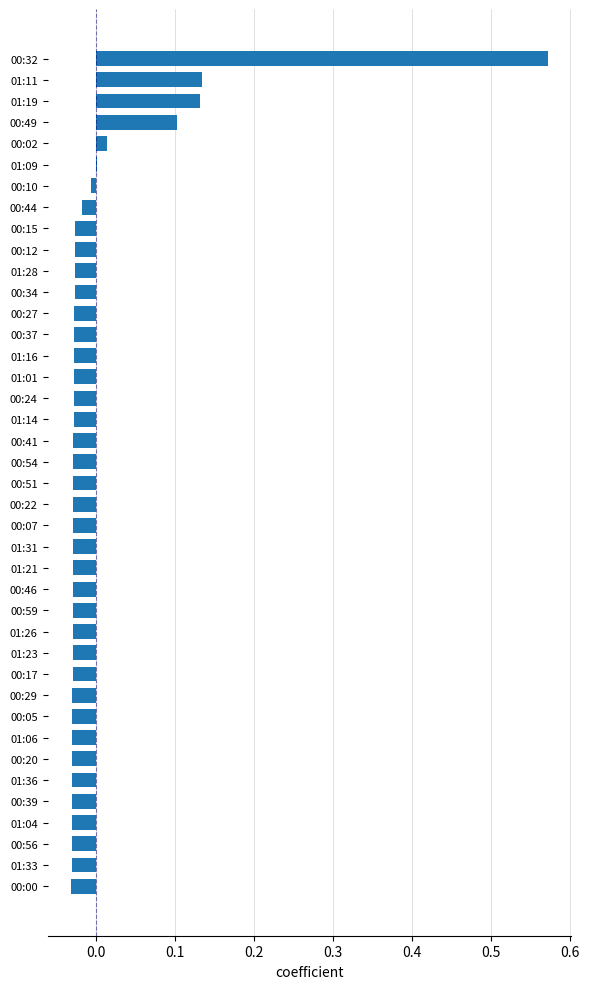

Which label corresponds to the largest value in the chart?

00:32